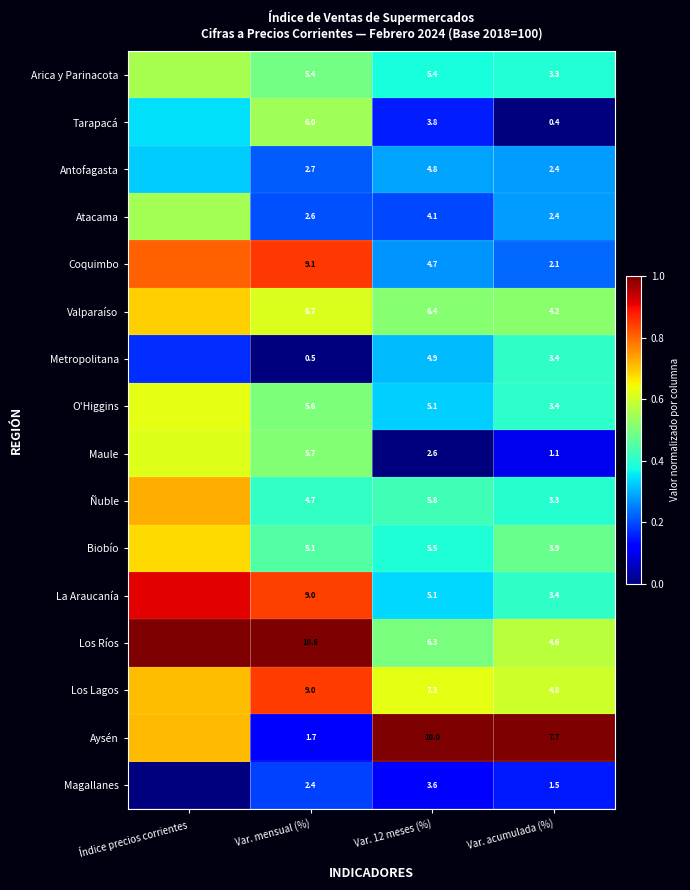

True or false: Metropolitana has a value of -0.3 at Var. mensual (%).

False